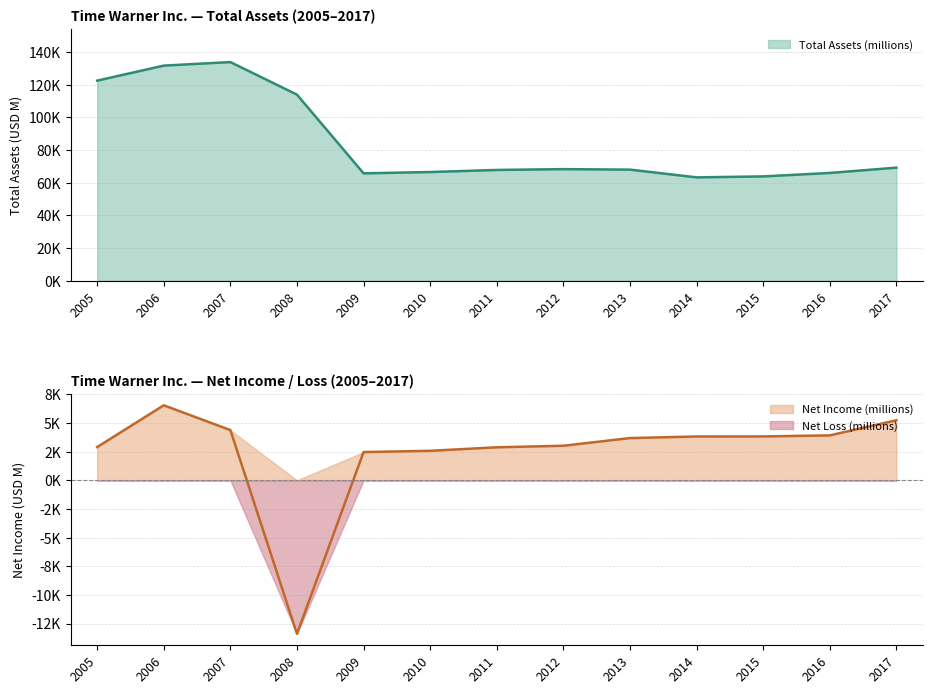

How many lines are shown in the chart?

2